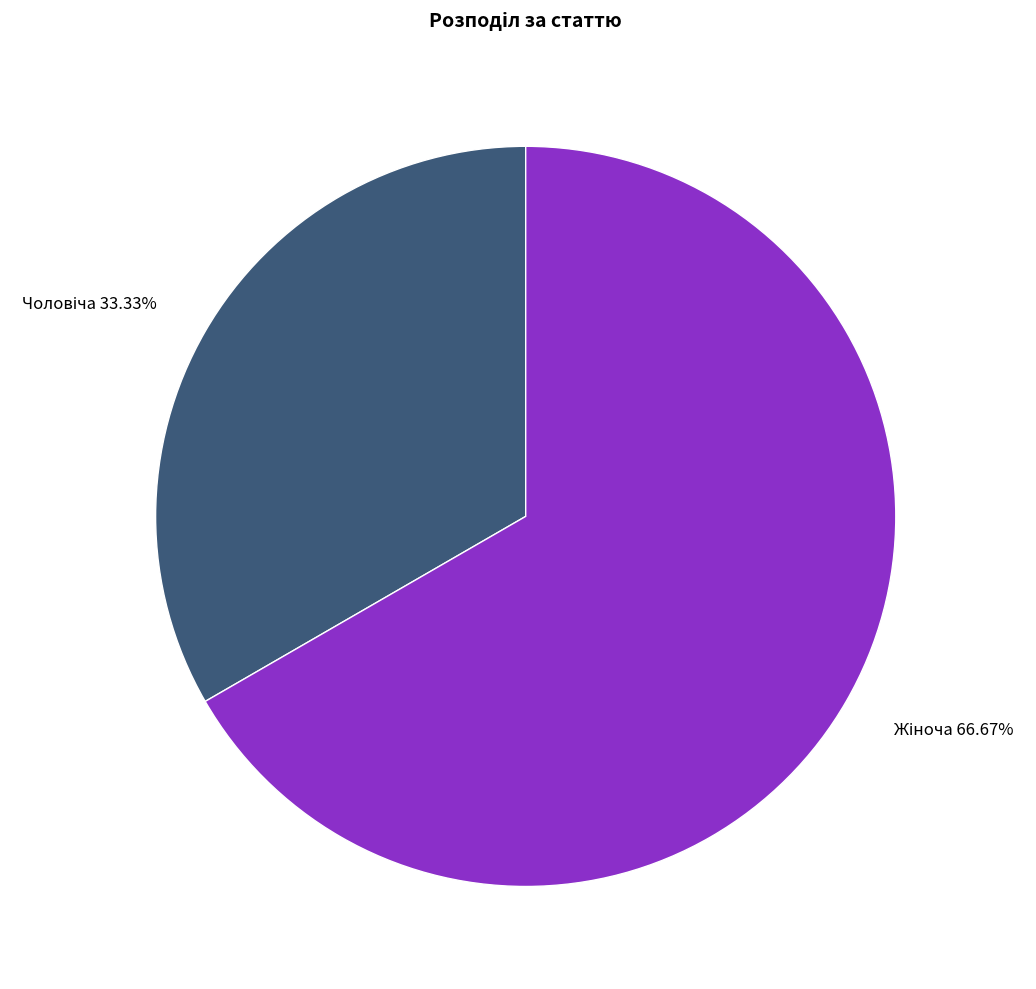

Is there any slice that represents more than half of the pie?

Yes